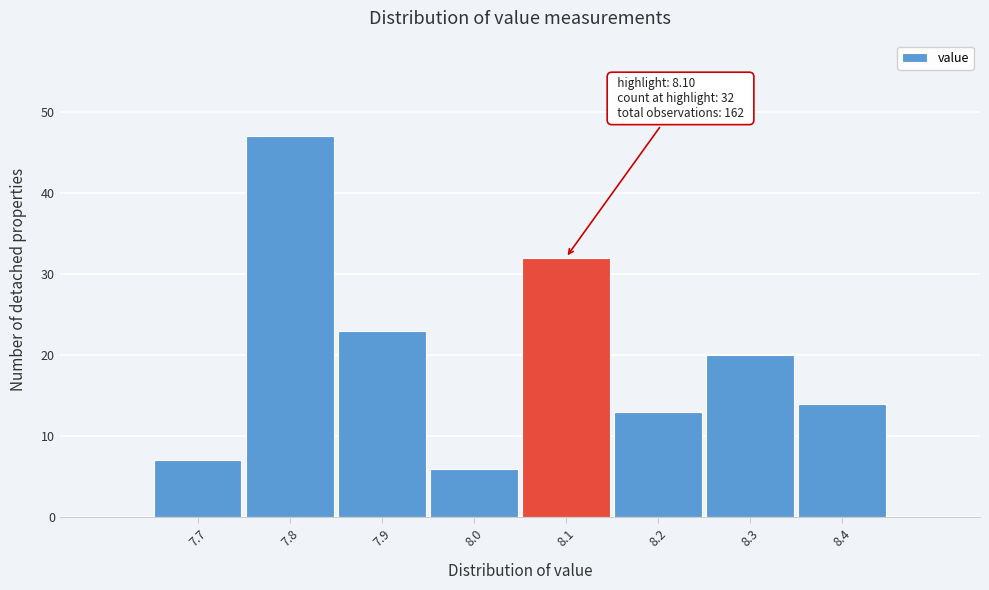

Which range on the x-axis has the tallest bar?

7.75 to 7.85